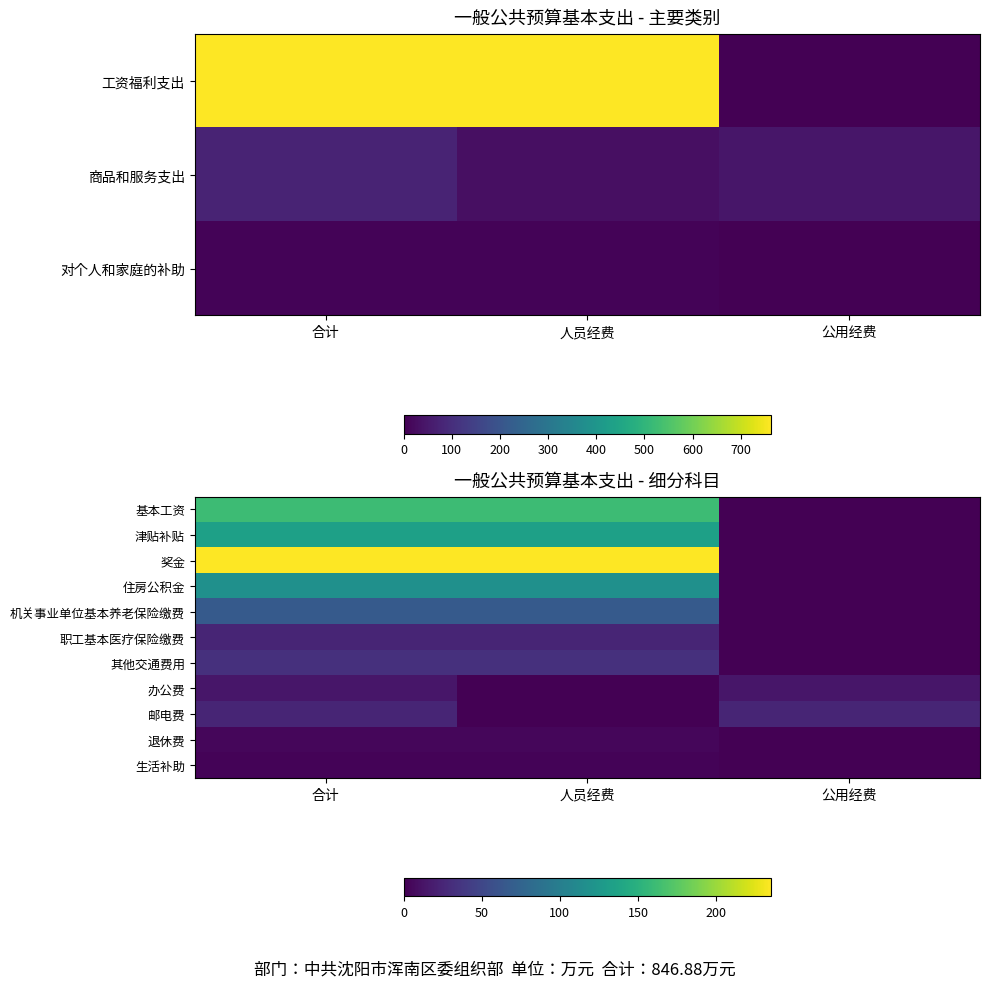

At which category is the sum across all series the highest?

合计